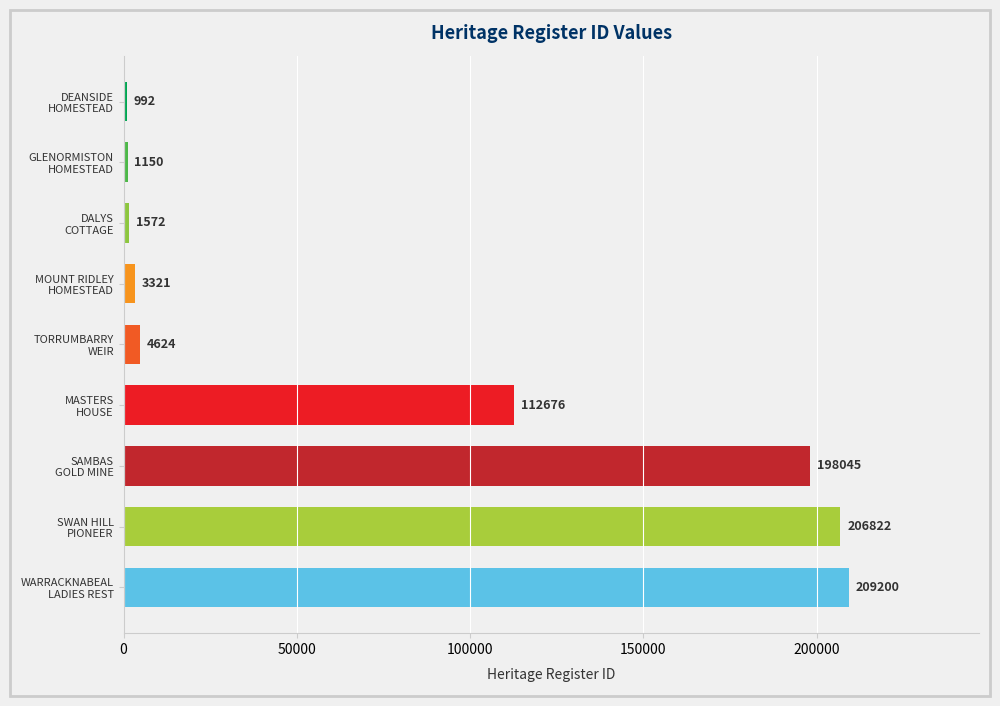

What is the sum of all values?

738402